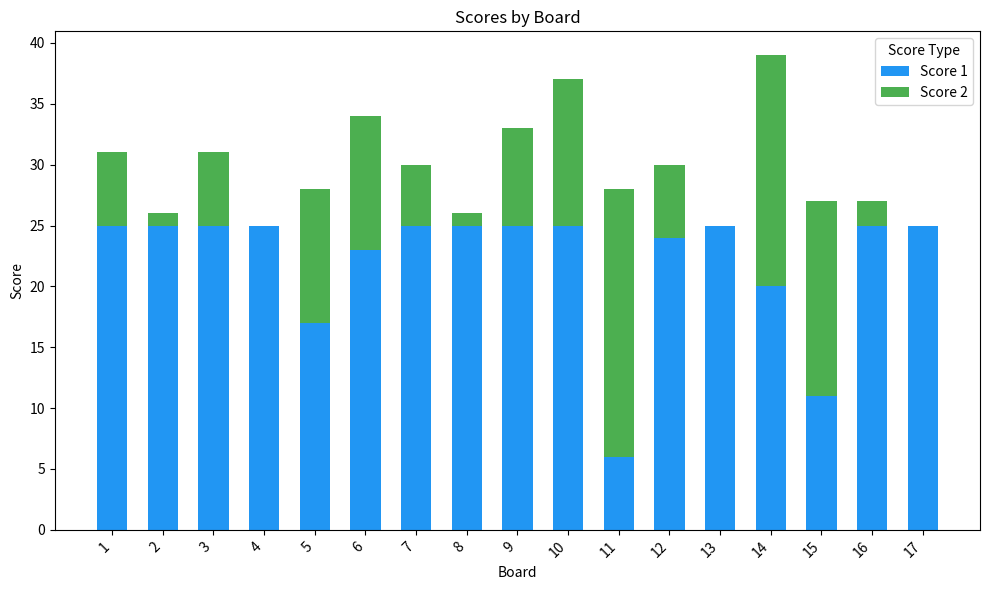

At which category is the sum across all series the highest?

14